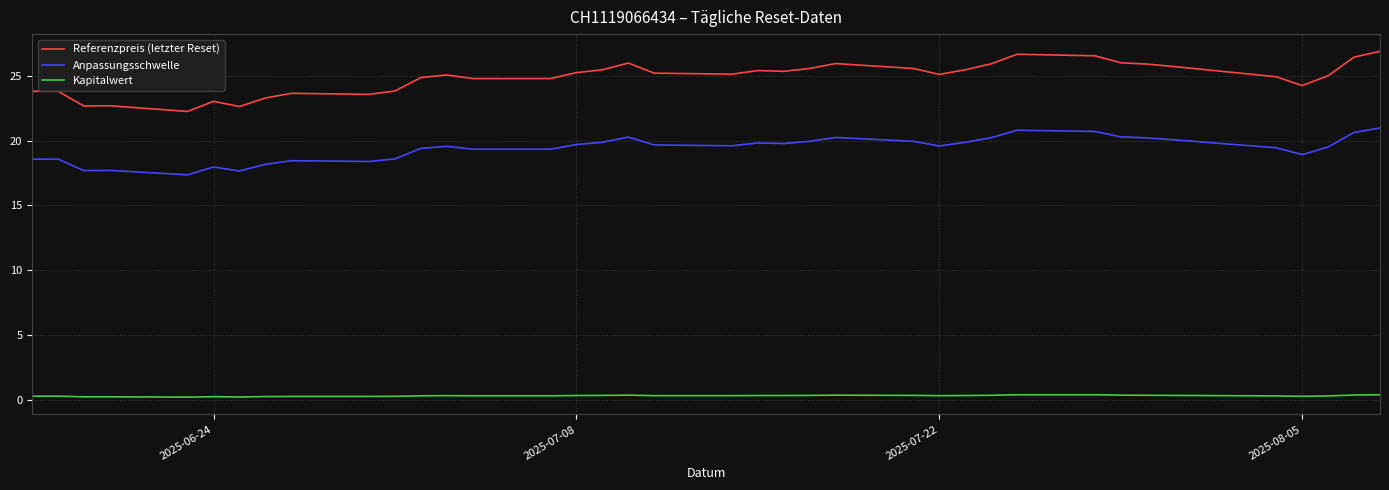

Which series has the widest spread of values?

Referenzpreis (letzter Reset)